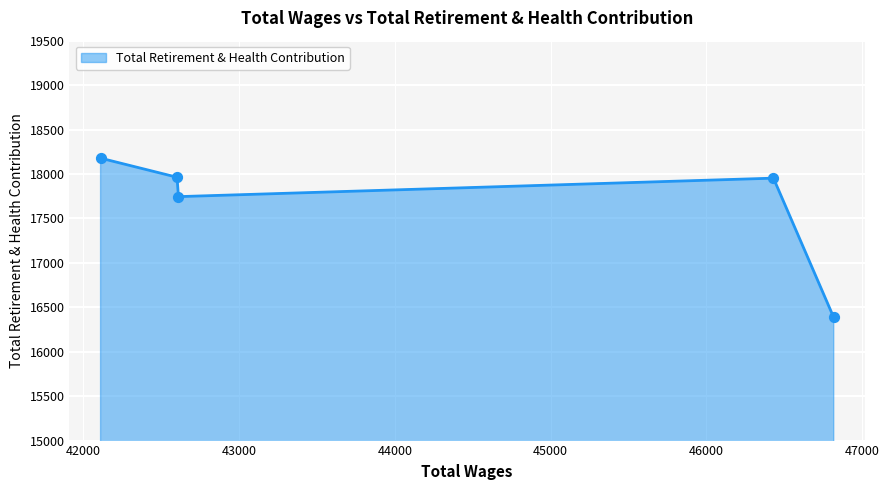

True or false: there are more than 1 points higher than both neighbors.

False